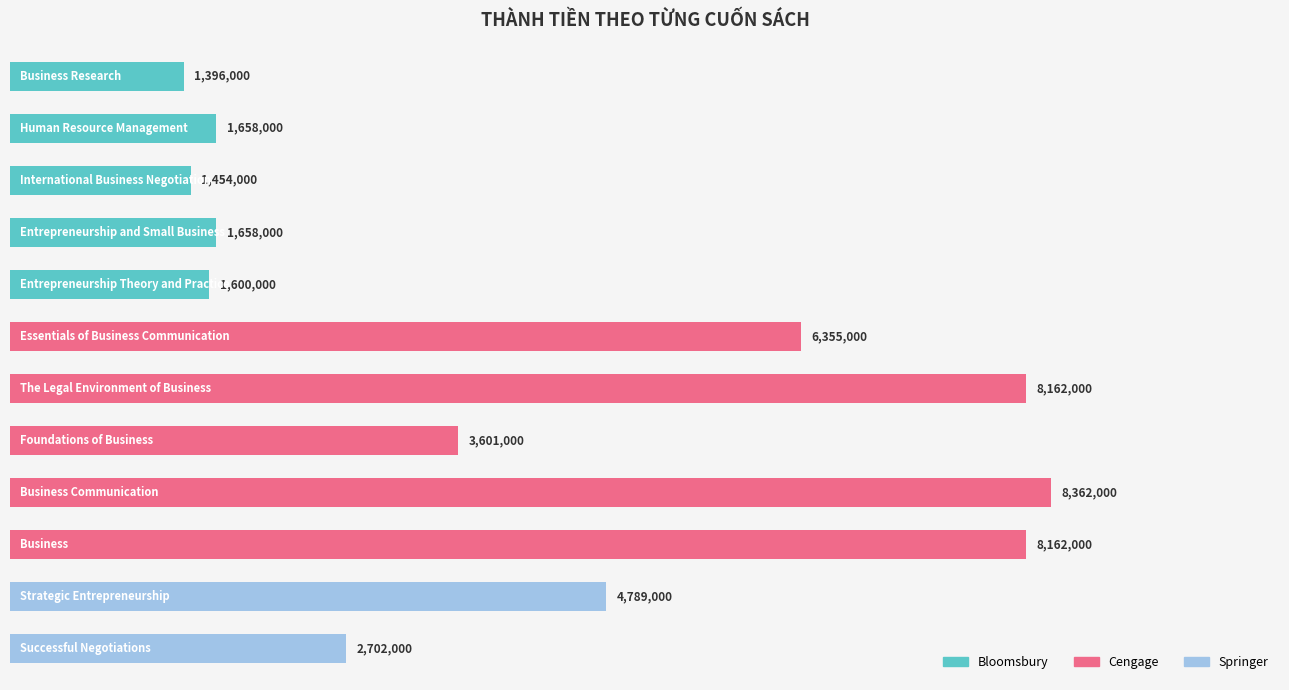

List the labels in order of value, largest first.

Business Communication, The Legal Environment of Business, Business, Essentials of Business Communication, Strategic Entrepreneurship, Foundations of Business, Successful Negotiations, Human Resource Management, Entrepreneurship and Small Business, Entrepreneurship Theory and Practice, International Business Negotiation, Business Research